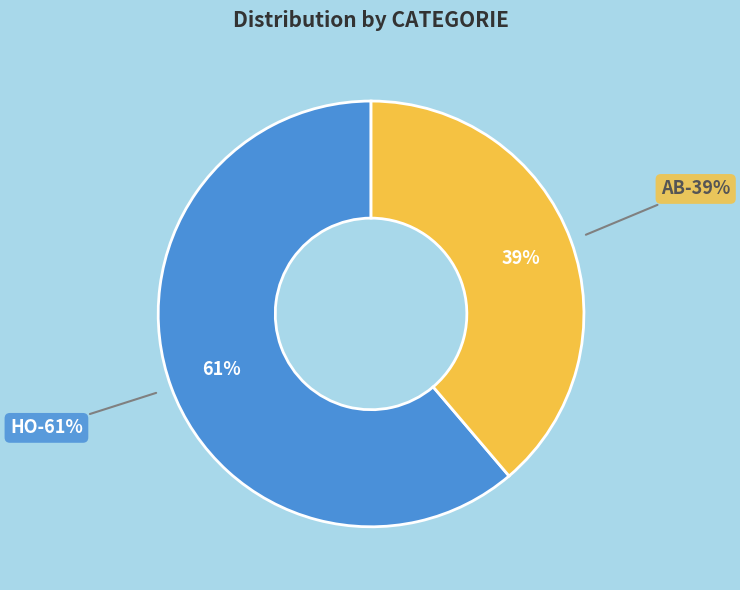

Which category has the biggest portion of the pie?

HO